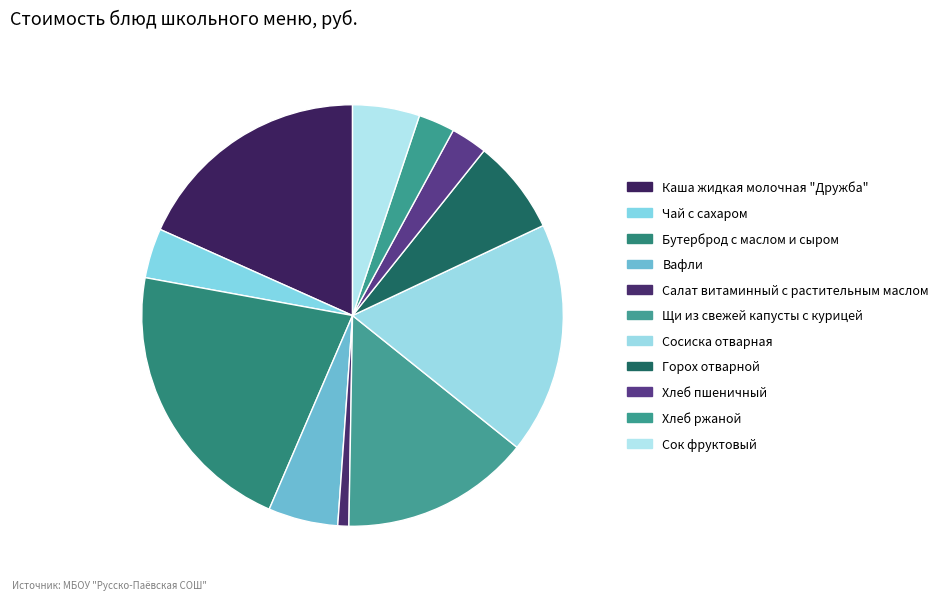

What is the largest slice in the pie chart?

Бутерброд с маслом и сыром